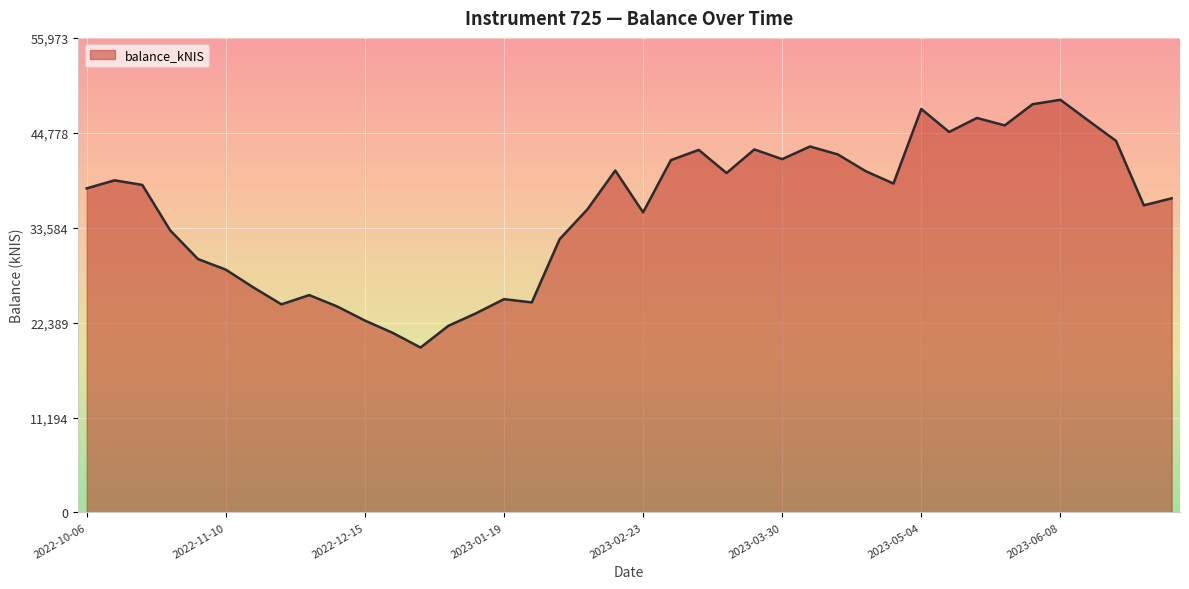

What is the maximum value shown in the chart?

48672.7